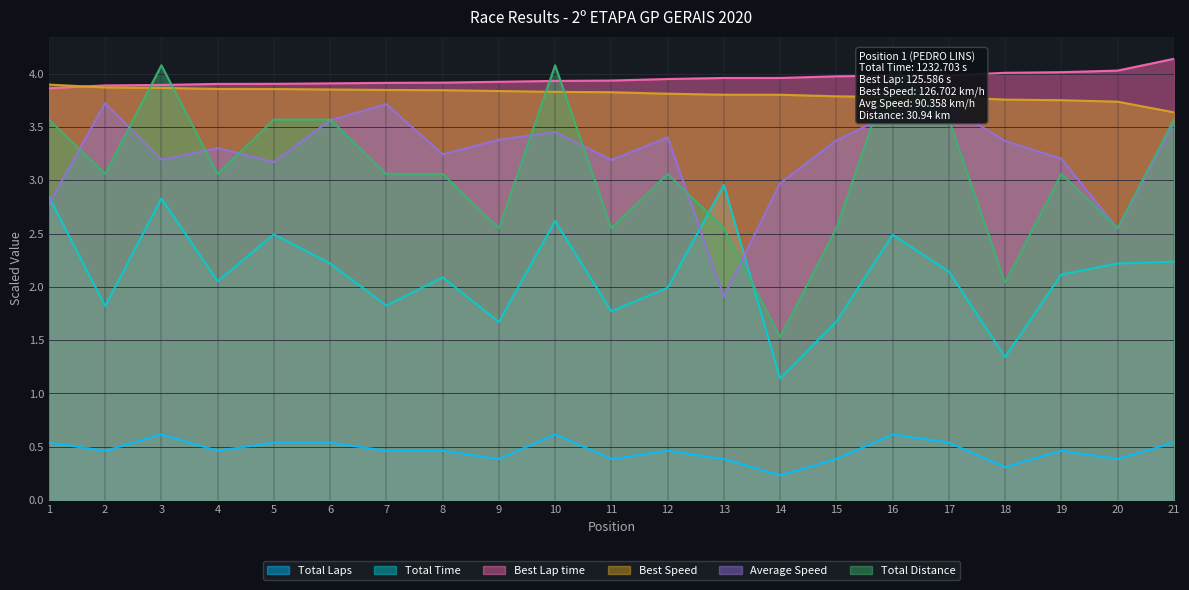

What is the maximum value shown in the chart?

4.1